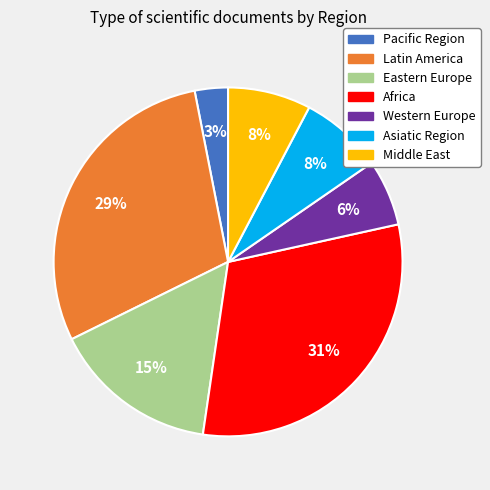

Is there a majority slice in this chart?

No